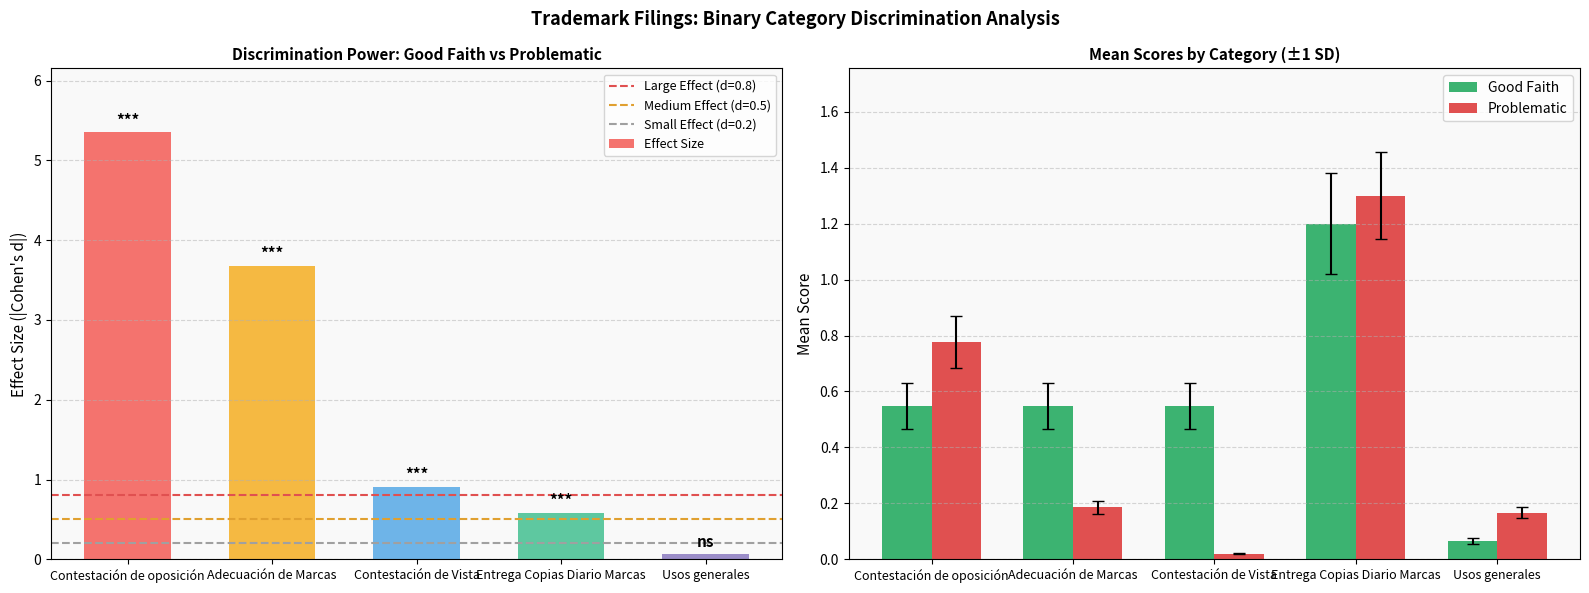

At Contestación de Vista, list the series in order from smallest to largest.

Problematic, Good Faith, Effect Size